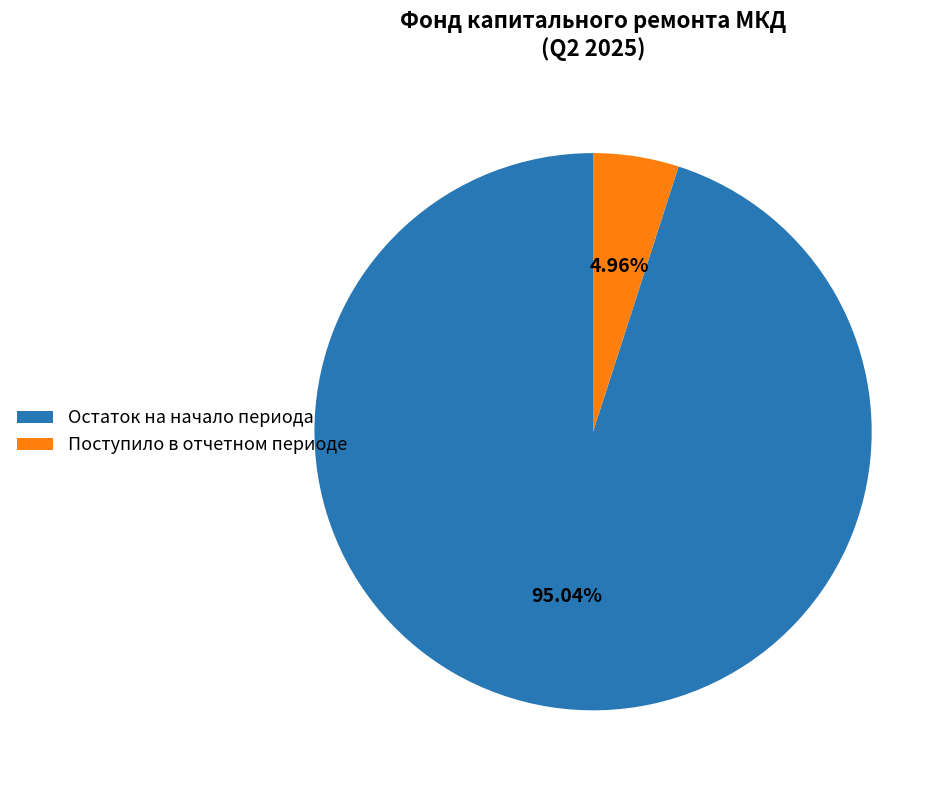

Between Остаток на начало периода and Поступило в отчетном периоде, which is larger?

Остаток на начало периода